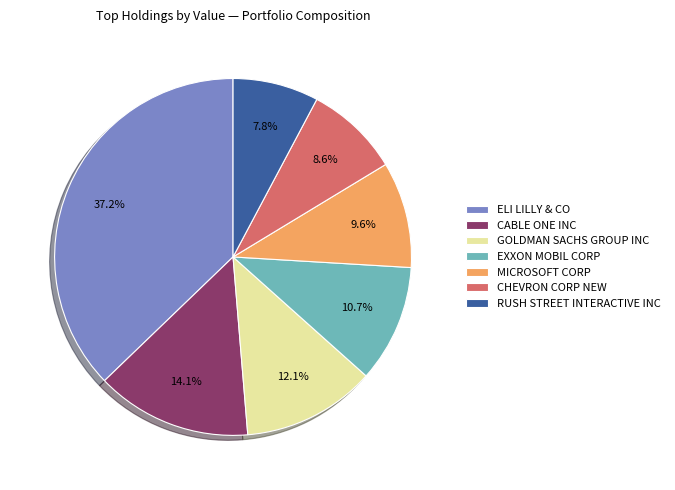

Approximately how many times larger is the value at GOLDMAN SACHS GROUP INC compared to CABLE ONE INC?

0.9